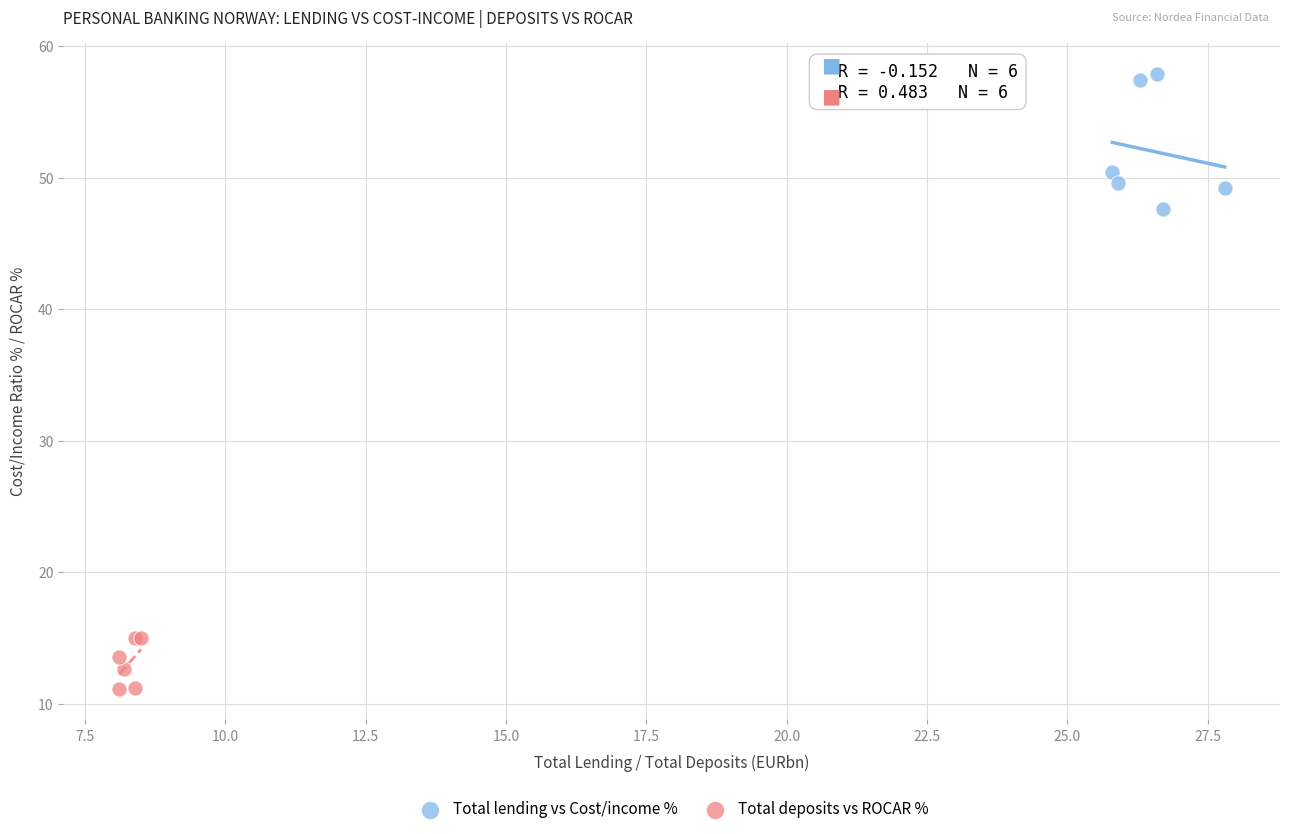

Which series reaches the minimum Y coordinate?

Total deposits vs ROCAR %